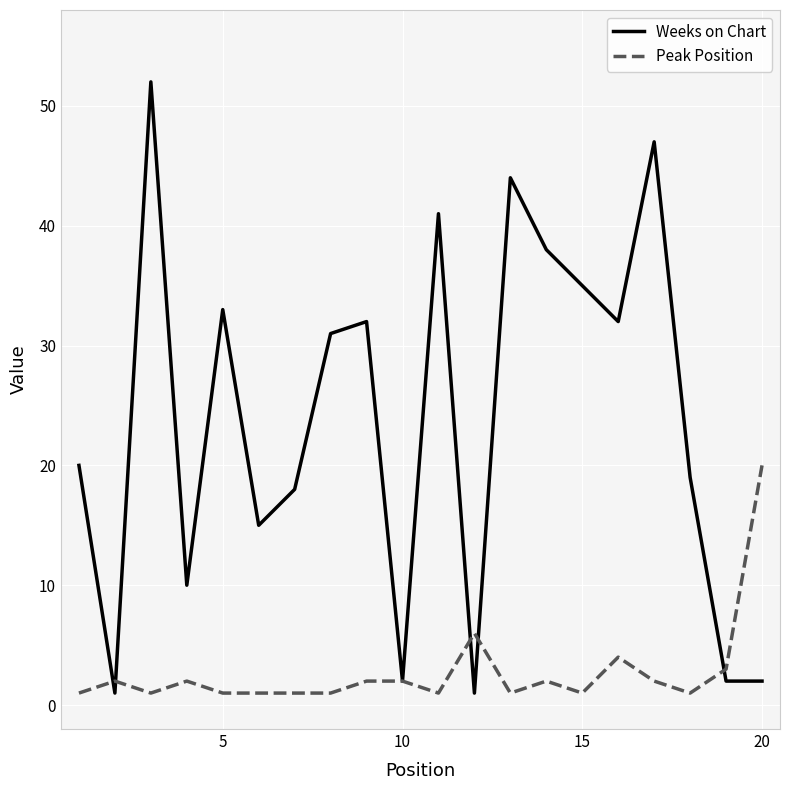

True or false: Weeks on Chart has more than 0 interior local peaks.

True